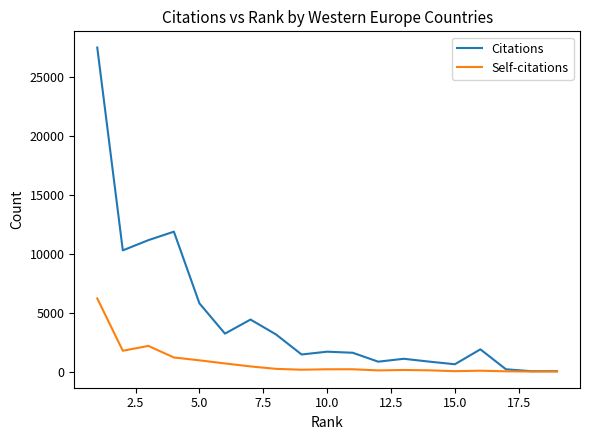

How many series are shown in this chart?

2